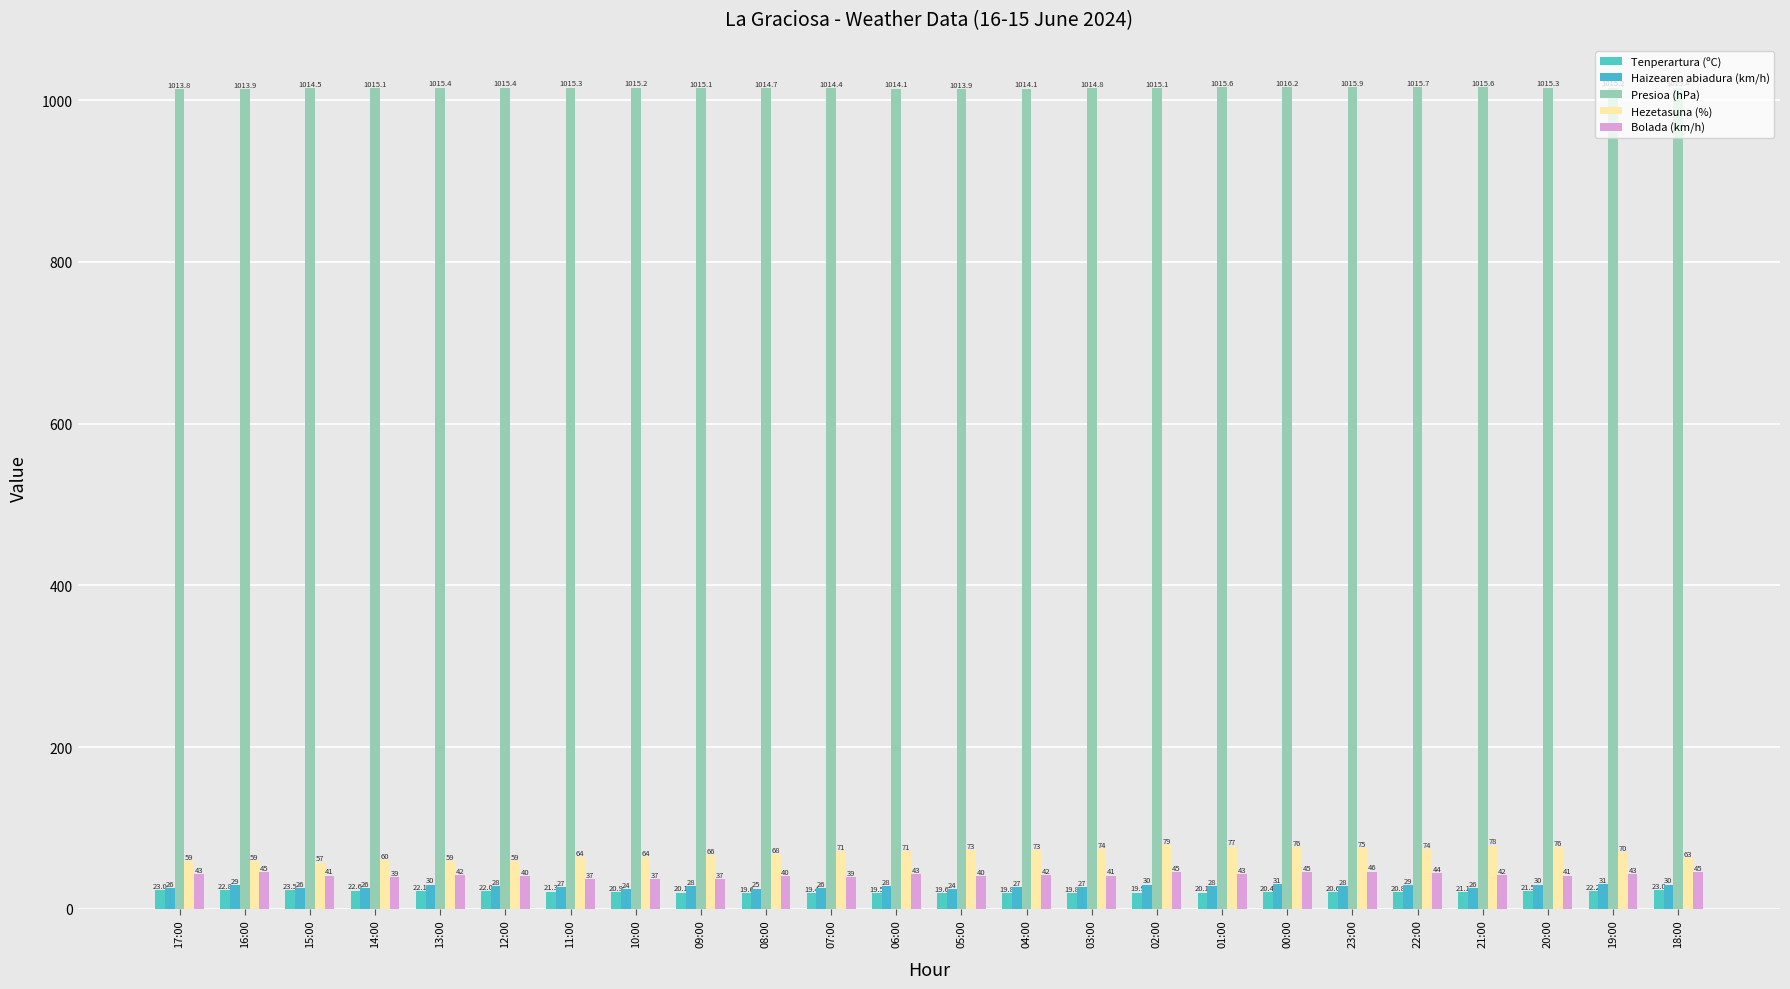

How many data points does each series have?

24